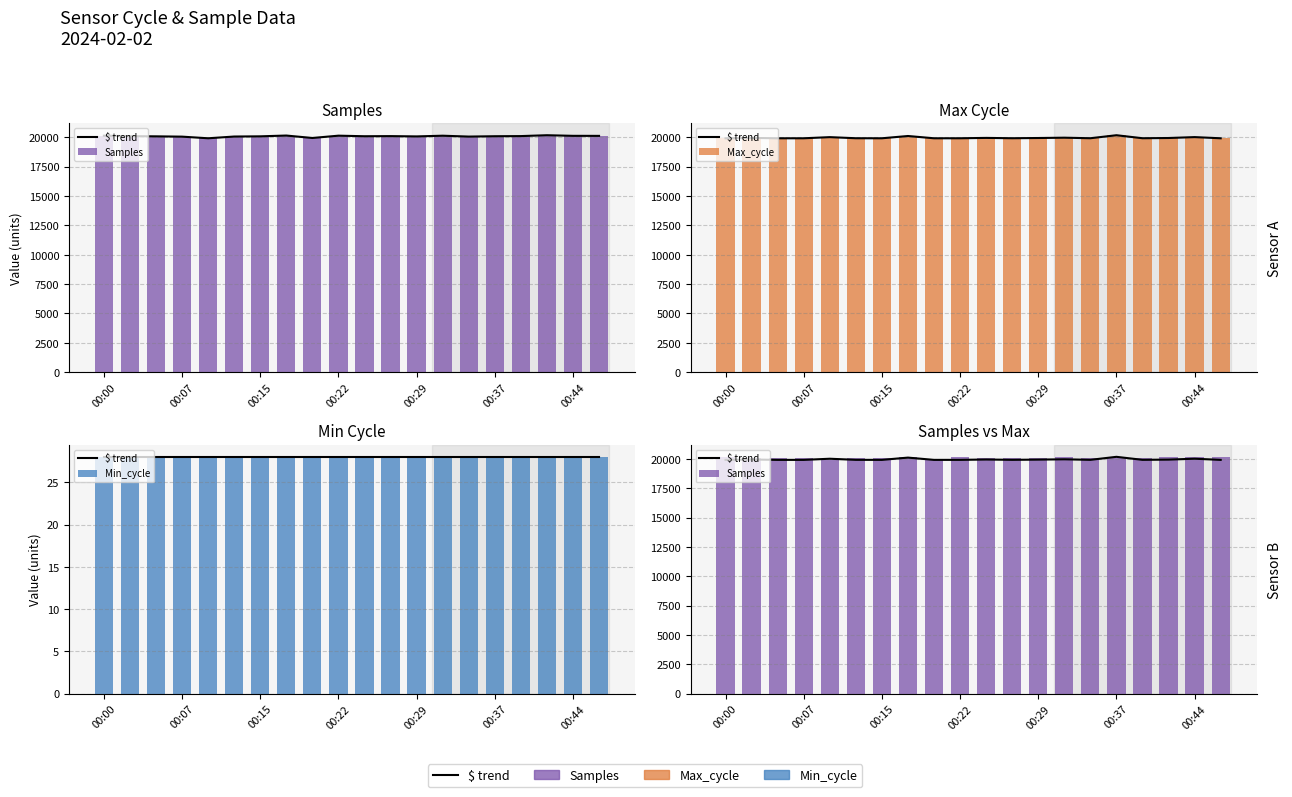

At which label is $ trend closest to 20054?

00:44